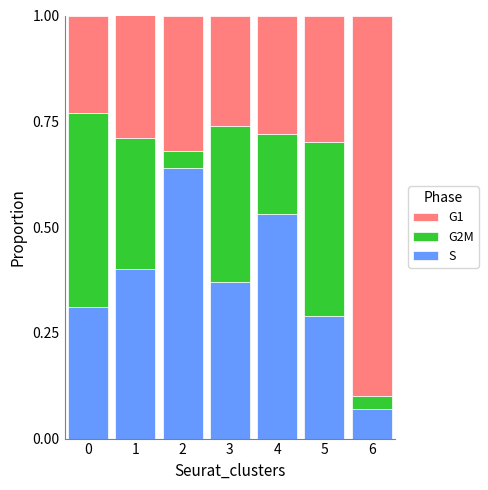

What is the sum of all S values?

2.6